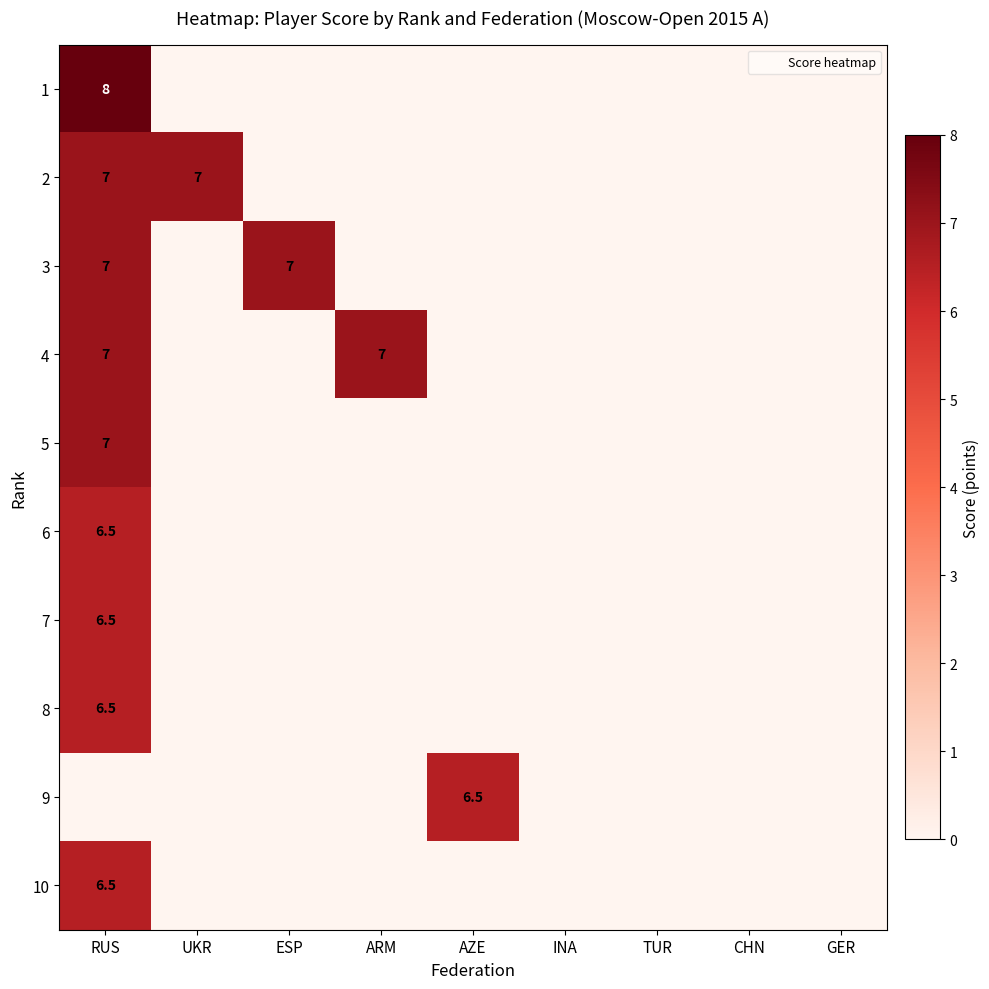

List the labels in order of 5 value, largest first.

RUS, UKR, ESP, ARM, AZE, INA, TUR, CHN, GER